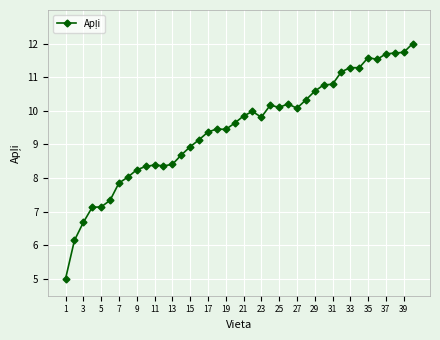

What is the greatest value displayed?

12.0